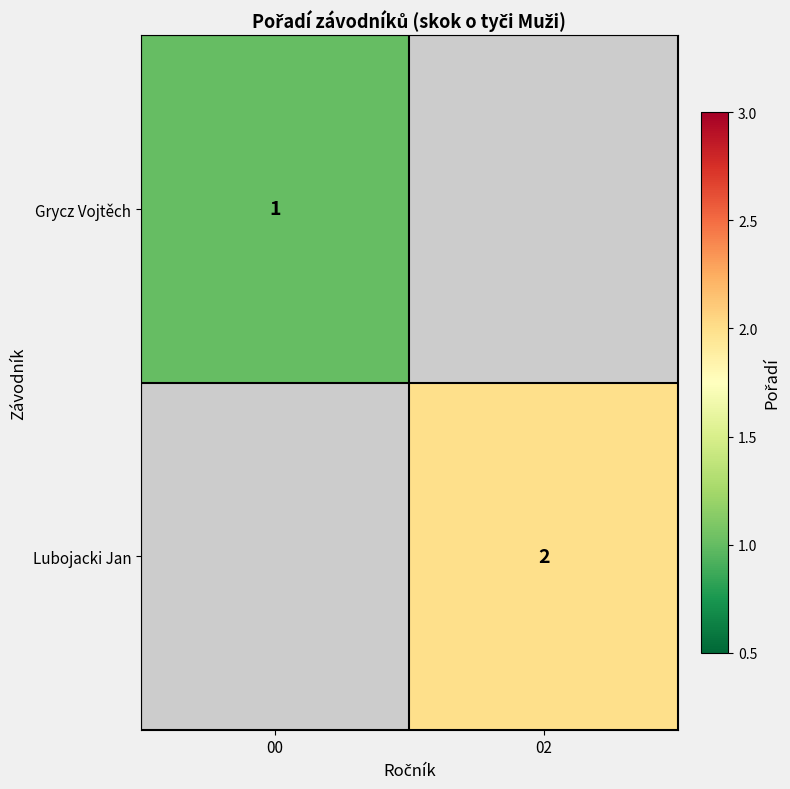

Is the value of Grycz Vojtěch at 00 greater than the value of Lubojacki Jan at 02?

No